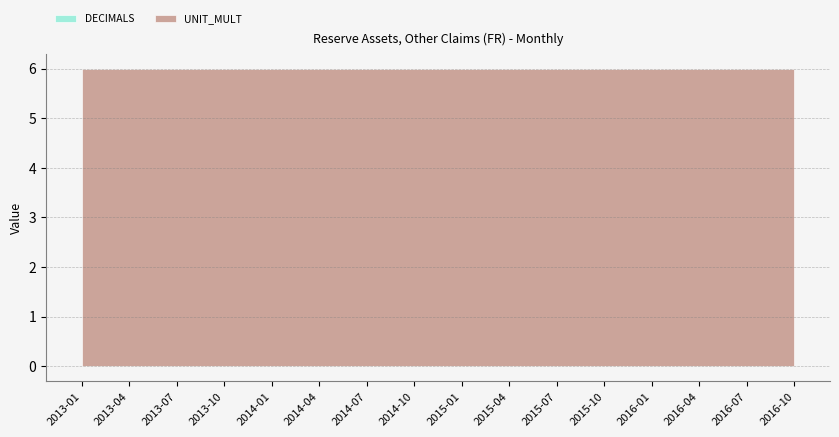

True or false: UNIT_MULT and DECIMALS cross at least once.

False